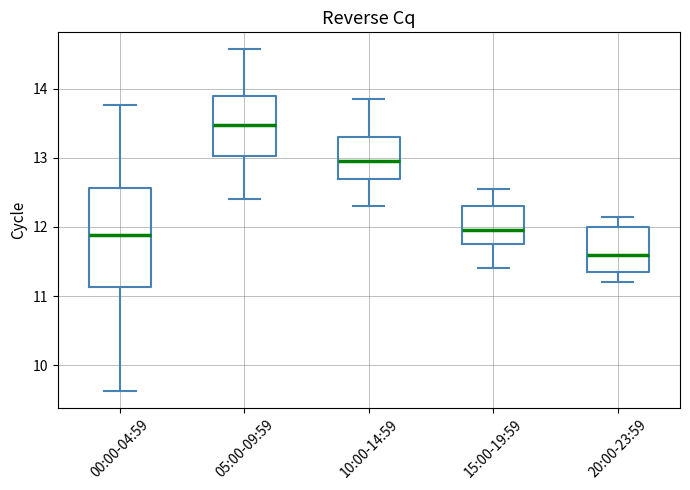

Comparing the boxes themselves (not the whiskers), which one is the tallest?

00:00-04:59